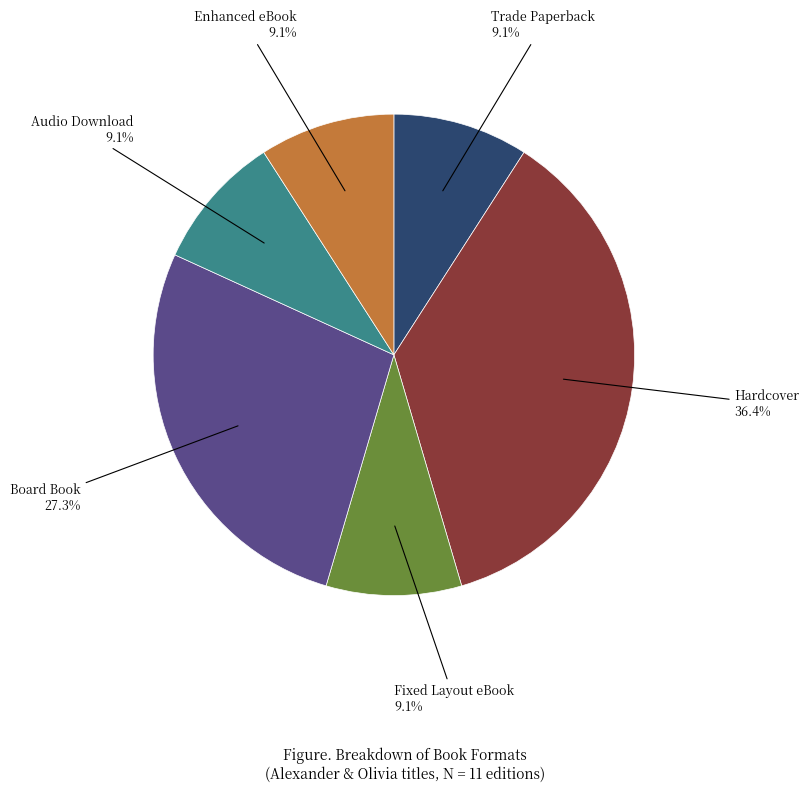

Does any single category account for the majority?

No